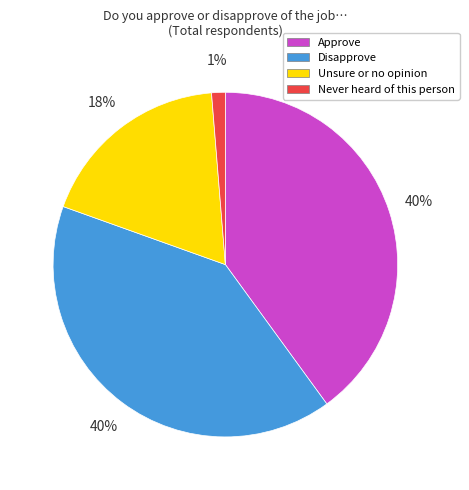

To the nearest percent, what is the average slice percentage?

25%